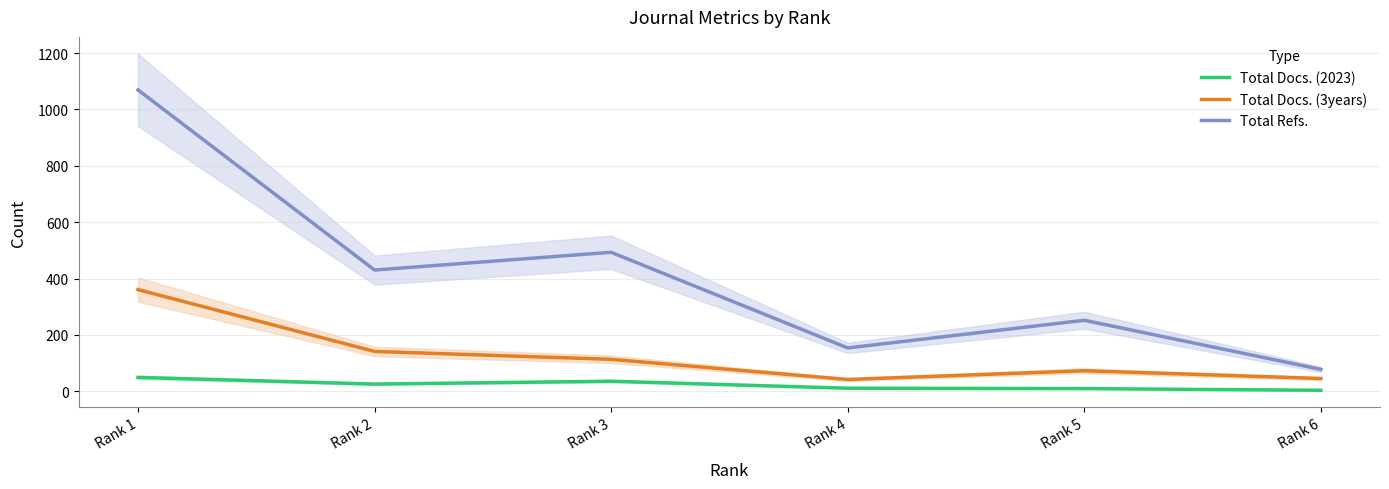

Reading left to right, list all the values displayed in this chart.

Total Docs. (2023): Rank 1=49.5	Rank 2=25.9	Rank 3=35.9	Rank 4=11.2	Rank 5=9.7	Rank 6=3.9
Total Docs. (3years): Rank 1=360.9	Rank 2=141.7	Rank 3=113.6	Rank 4=42.1	Rank 5=73.1	Rank 6=45.6
Total Refs.: Rank 1=1069.4	Rank 2=430.3	Rank 3=493.3	Rank 4=154.0	Rank 5=252.1	Rank 6=77.9